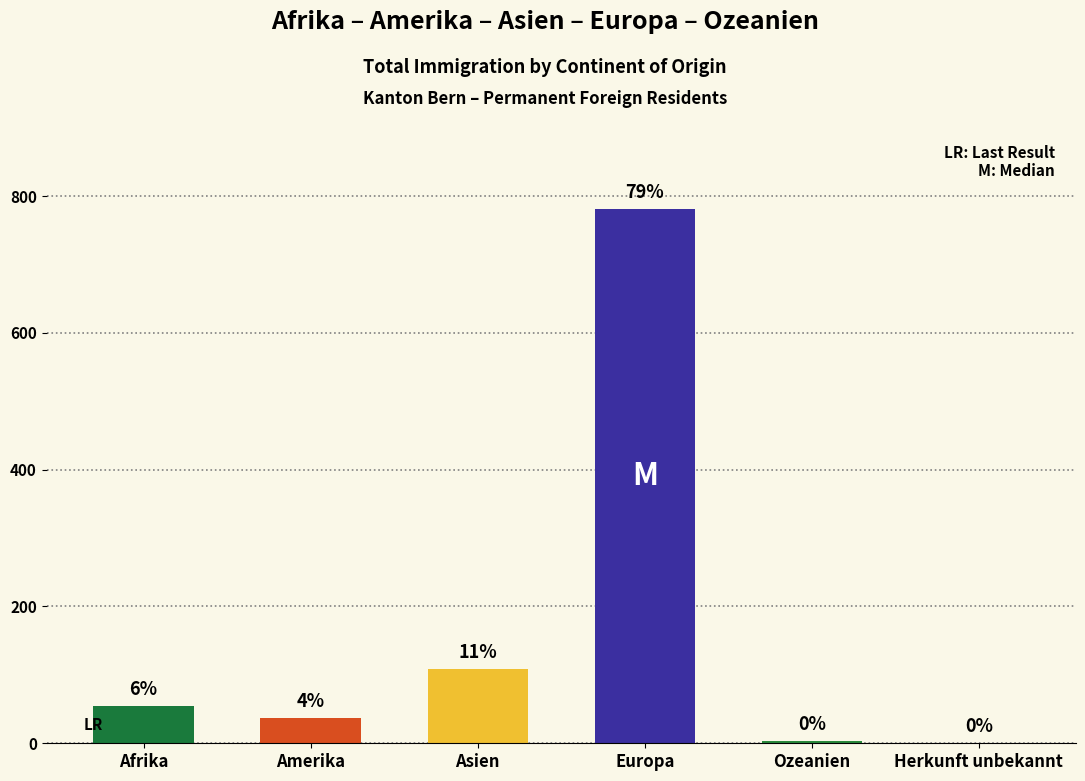

The chart shows a value of 48 at Asien. True or false?

False